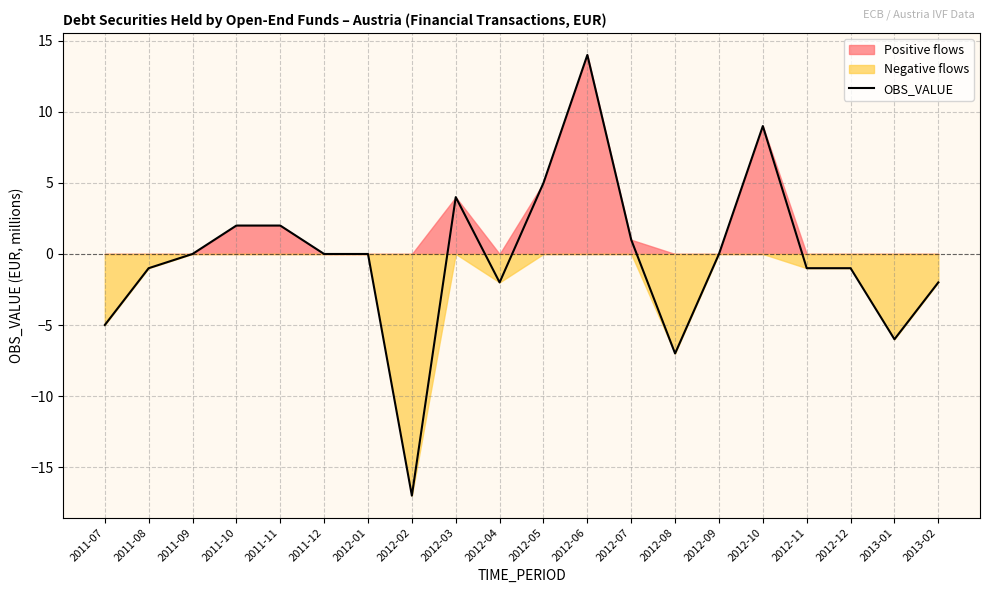

Is it true that the value at 2012-02 is -17?

True